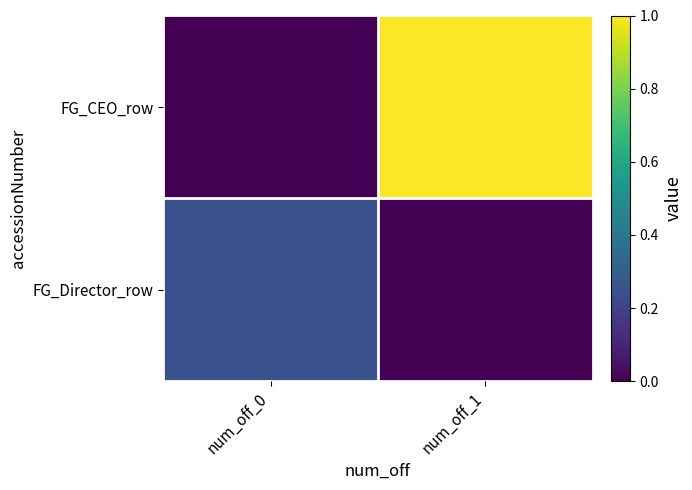

Reading left to right, transcribe all the data shown in this chart.

FG_CEO_row: num_off_0=0.0	num_off_1=1.0
FG_Director_row: num_off_0=0.2	num_off_1=0.0